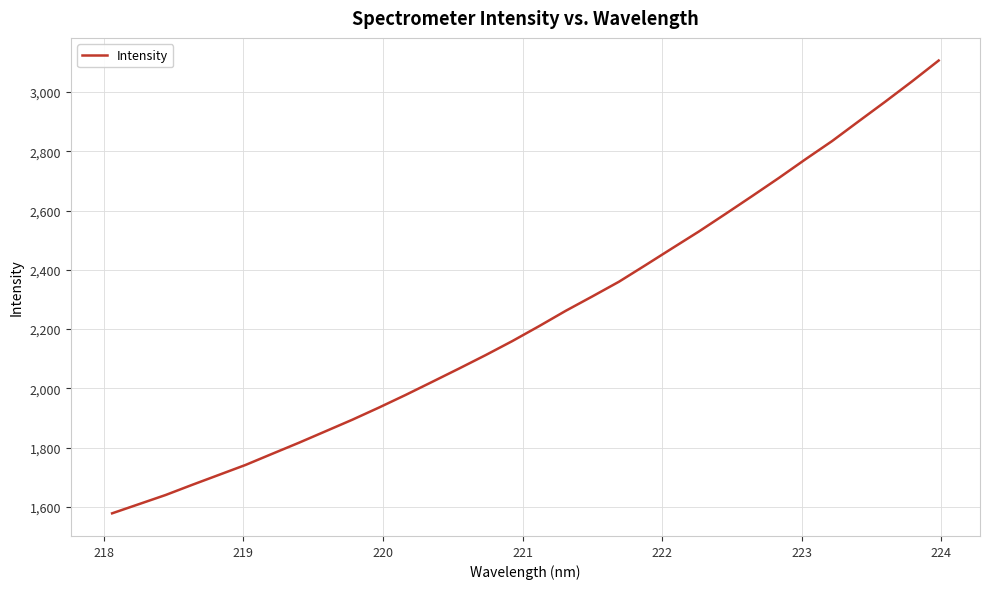

What is the smallest value displayed?

1578.4